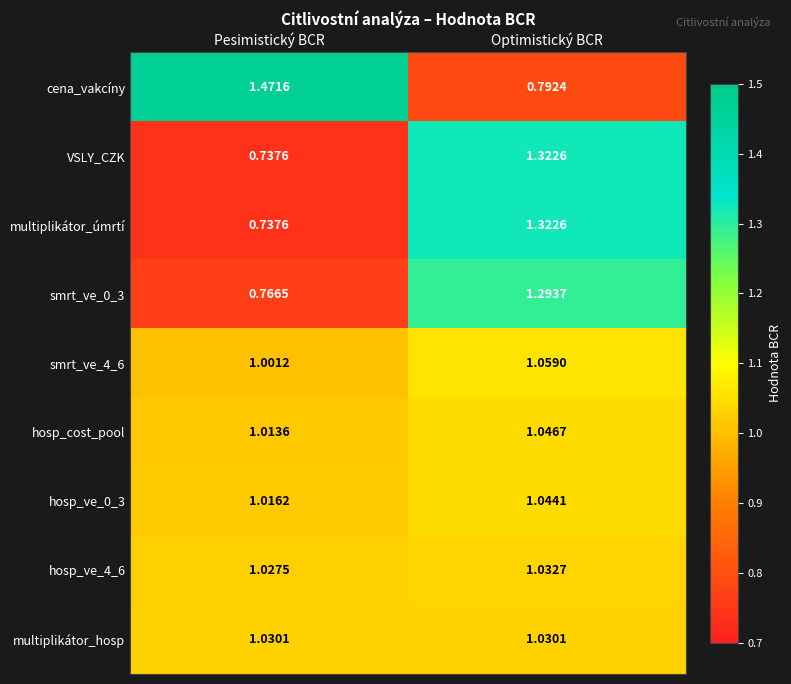

Which series has the largest range (max minus min)?

cena_vakcíny